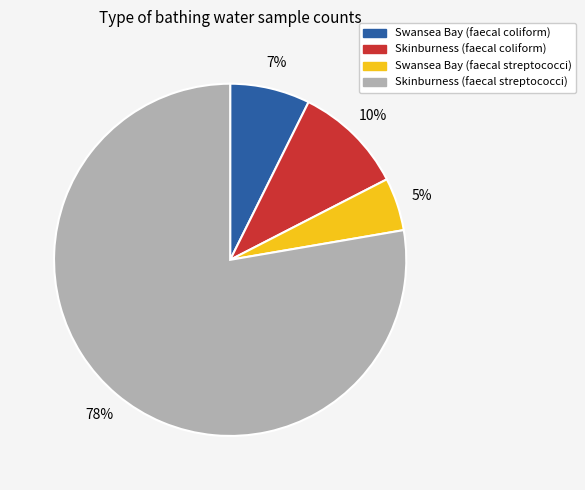

Between Swansea Bay (faecal streptococci) and Skinburness (faecal streptococci), which is larger?

Skinburness (faecal streptococci)